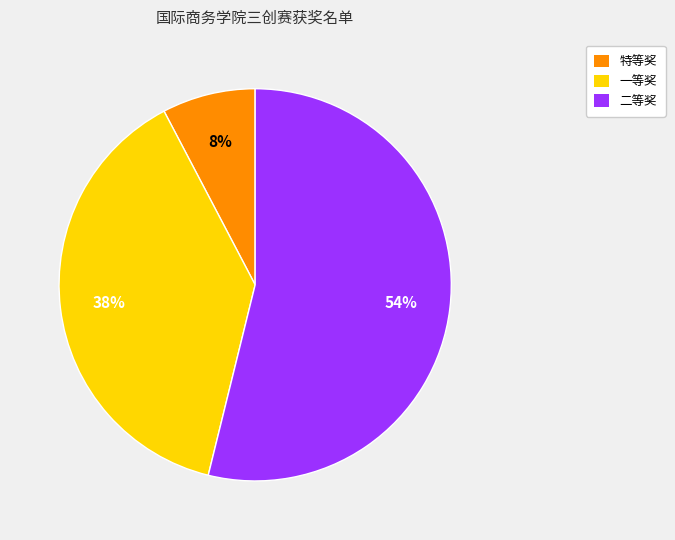

To the nearest percent, what is the difference between the largest and smallest slice percentages?

46%